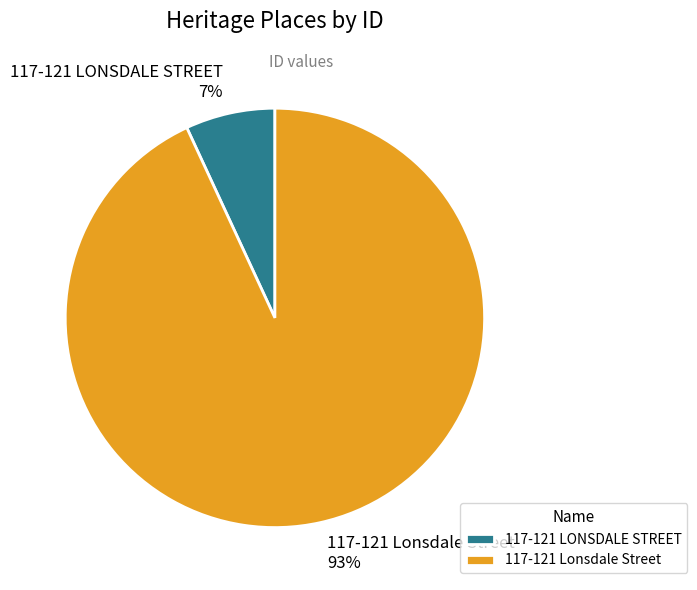

What percentage is the 117-121 LONSDALE STREET slice, to the nearest percent?

7%